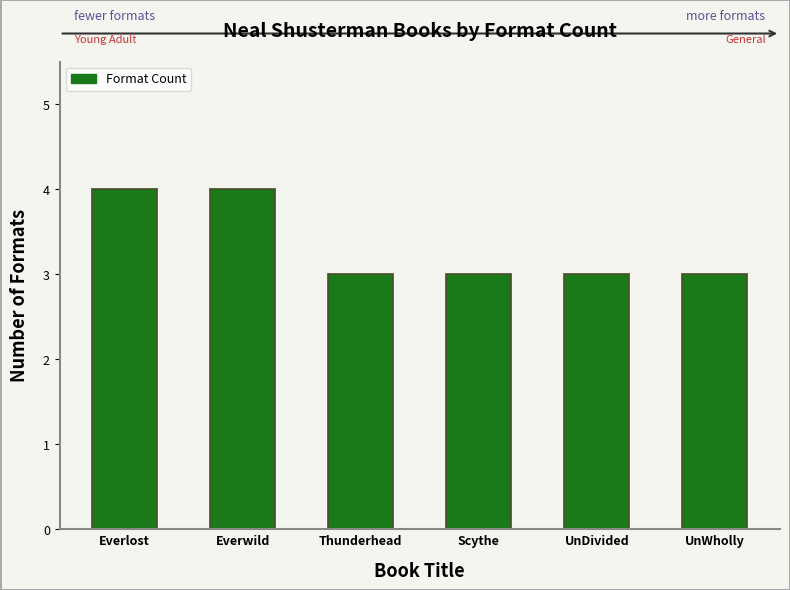

Approximately how many times larger is the value at Scythe compared to UnDivided?

1.0